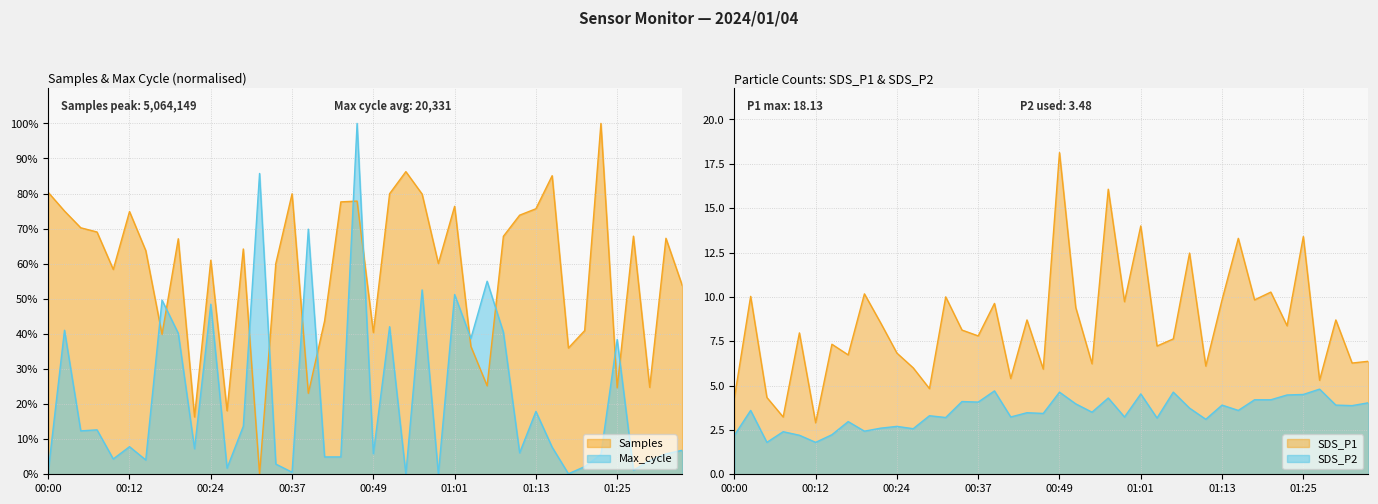

What is the difference between the highest and lowest values at 01:25?

13.8